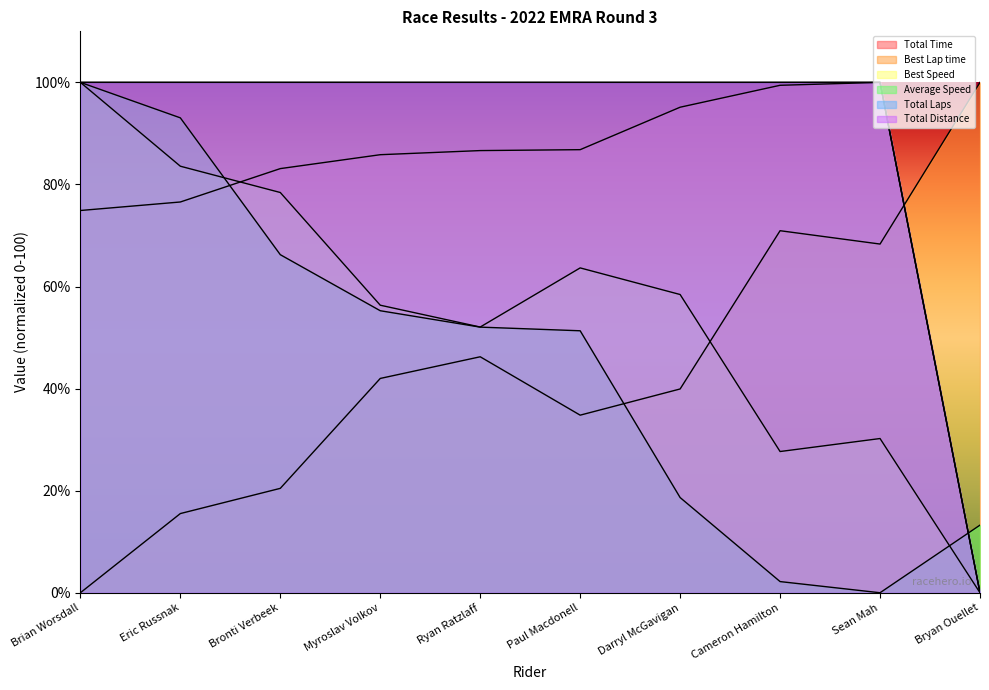

How many lines are shown in the chart?

6